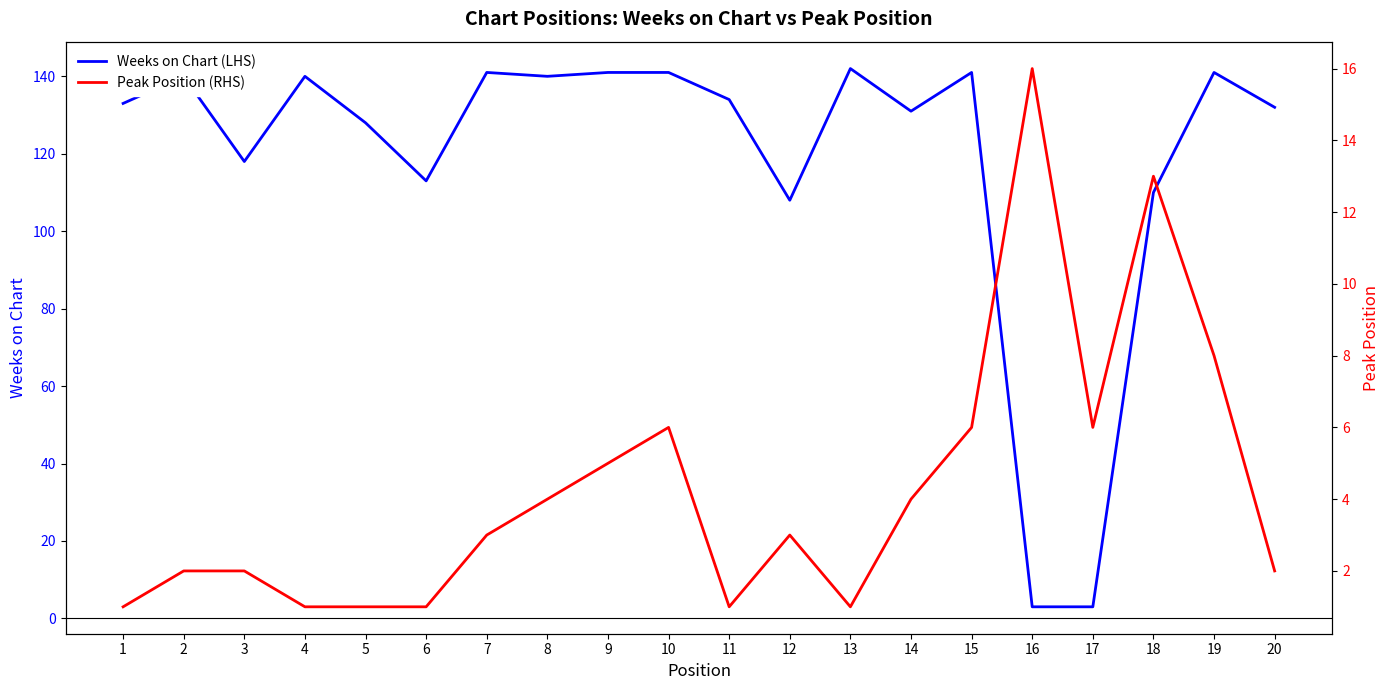

Reading left to right, transcribe all the data shown in this chart.

Weeks on Chart (LHS): 1=133	2=140	3=118	4=140	5=128	6=113	7=141	8=140	9=141	10=141	11=134	12=108	13=142	14=131	15=141	16=3	17=3	18=110	19=141	20=132
Peak Position (RHS): 1=1	2=2	3=2	4=1	5=1	6=1	7=3	8=4	9=5	10=6	11=1	12=3	13=1	14=4	15=6	16=16	17=6	18=13	19=8	20=2